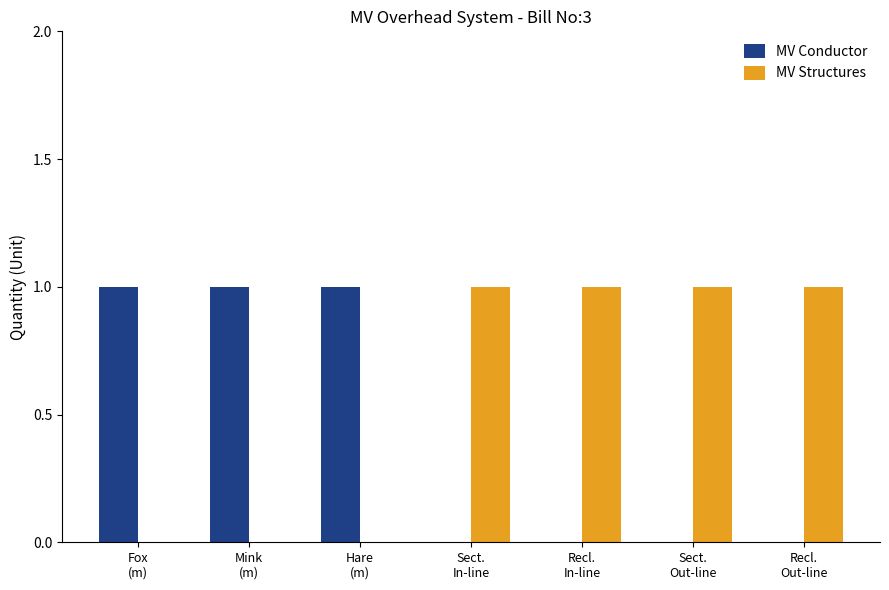

Which series has the largest total across all categories?

MV Structures